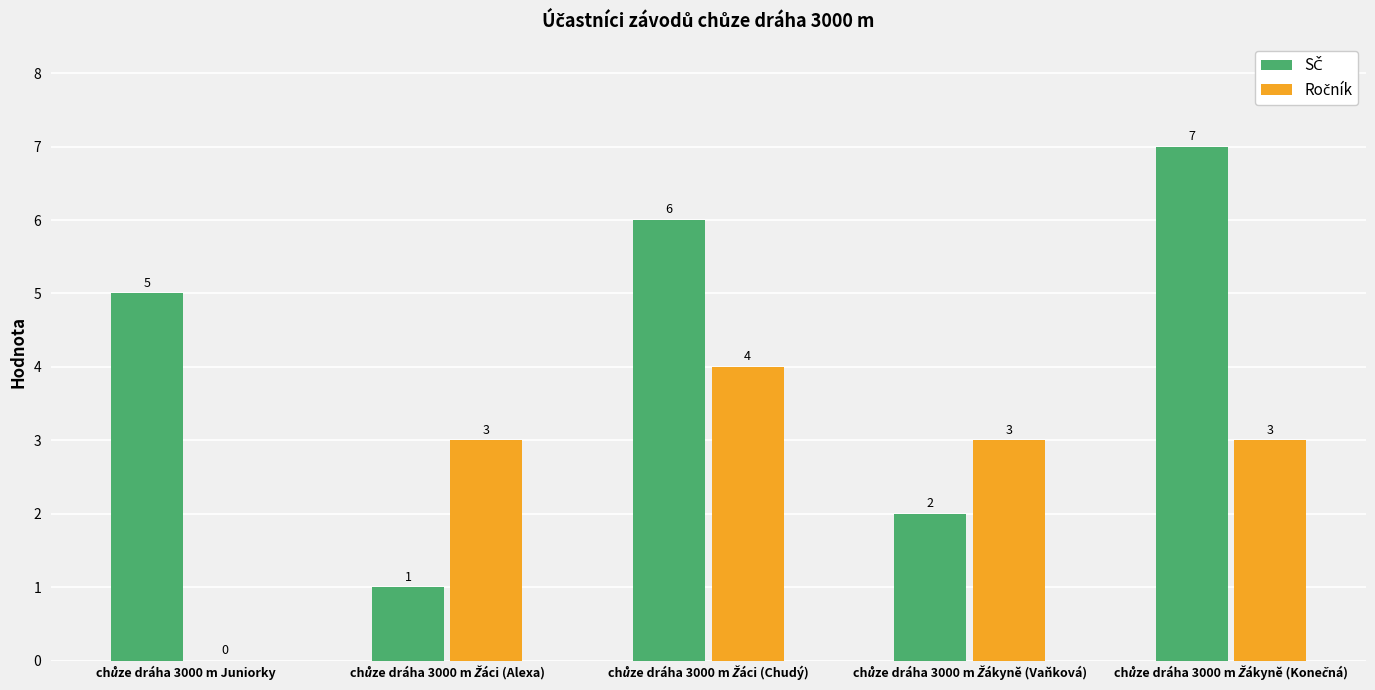

What is the greatest value displayed?

7